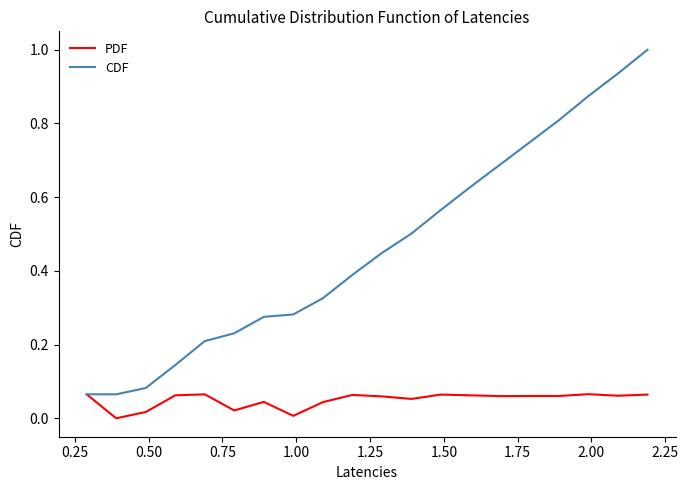

Is this an area chart (filled region under the line)?

No